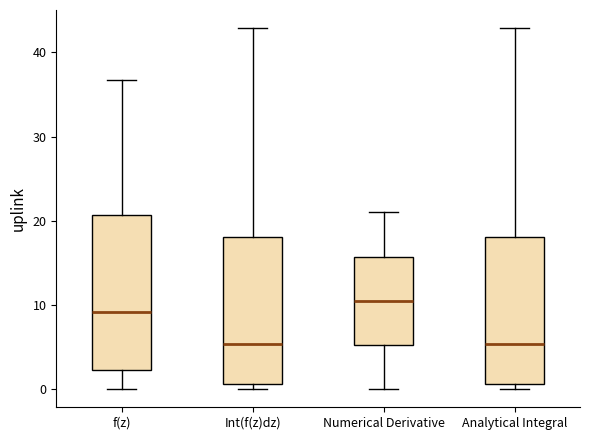

Where does the median line of the box for f(z) sit on the y-axis? The values are not printed on the chart, so give them approximately, as read against the axis.

9